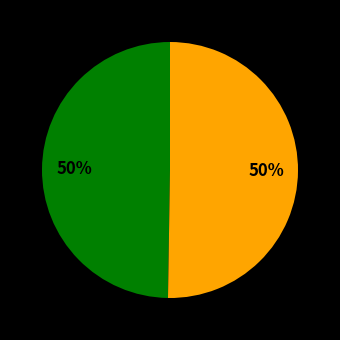

How many segments does this pie chart have?

2